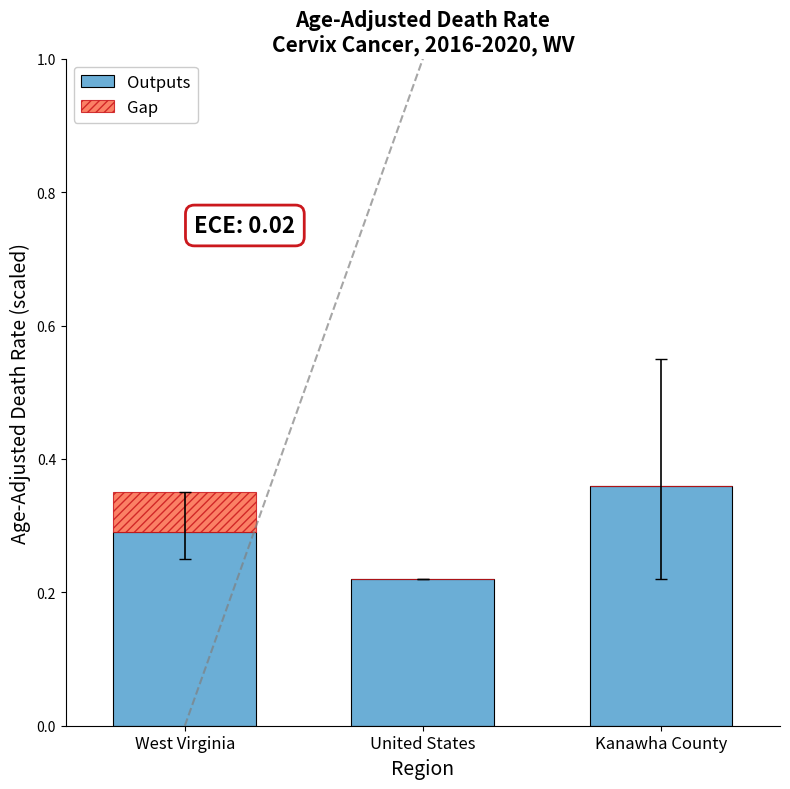

At which label does Outputs reach its peak?

Kanawha County